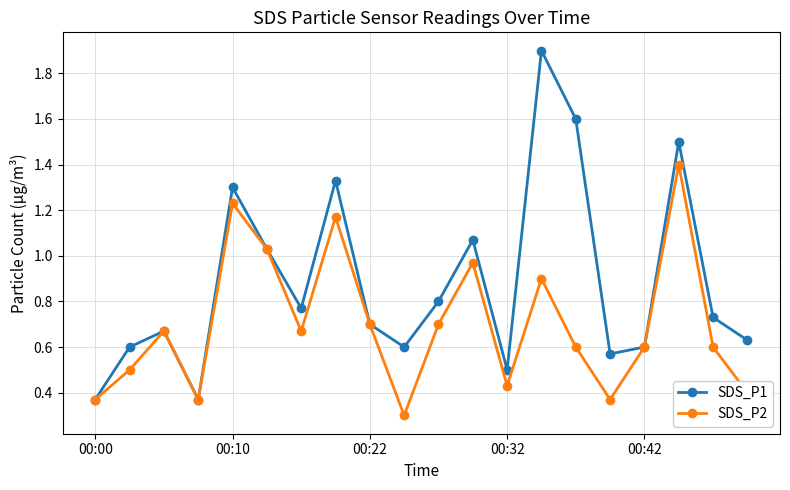

In SDS_P1, how many points are higher than both neighbors (excluding endpoints)?

6